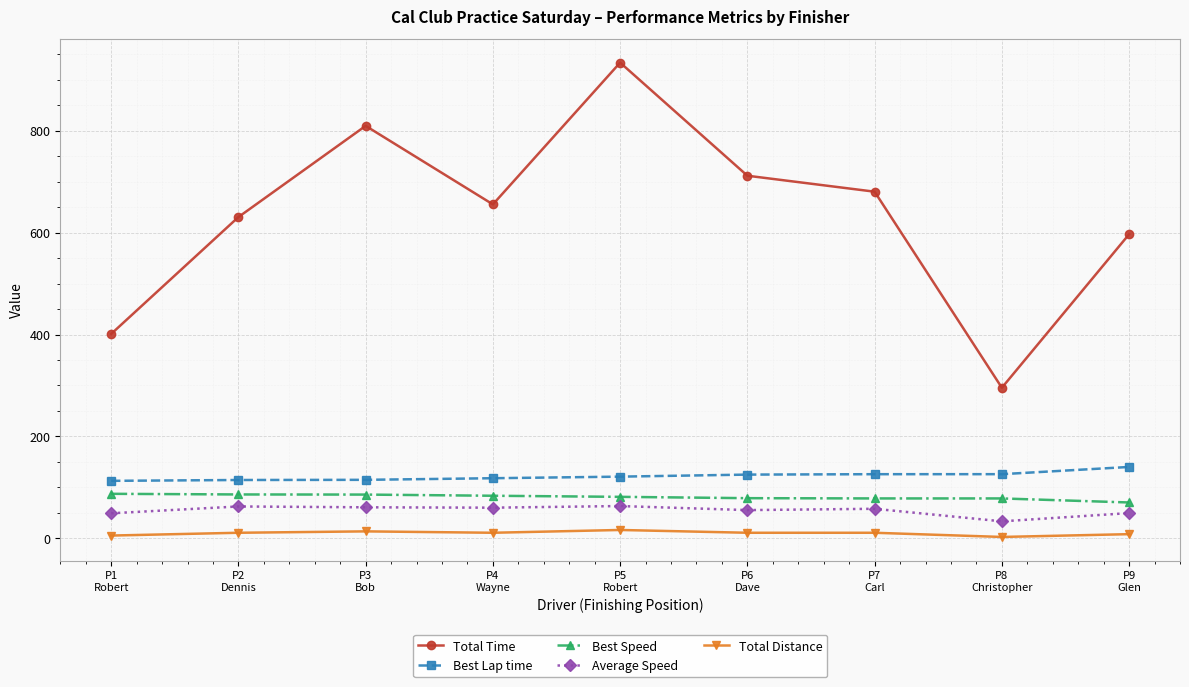

True or false: Best Speed and Average Speed intersect in this chart.

False